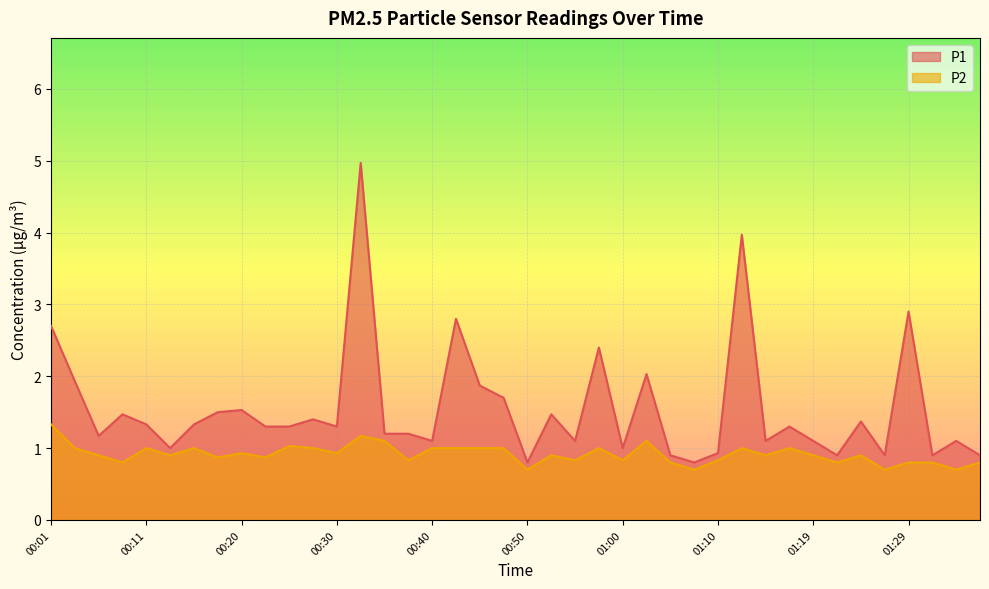

At which category is the sum across all series the highest?

00:33